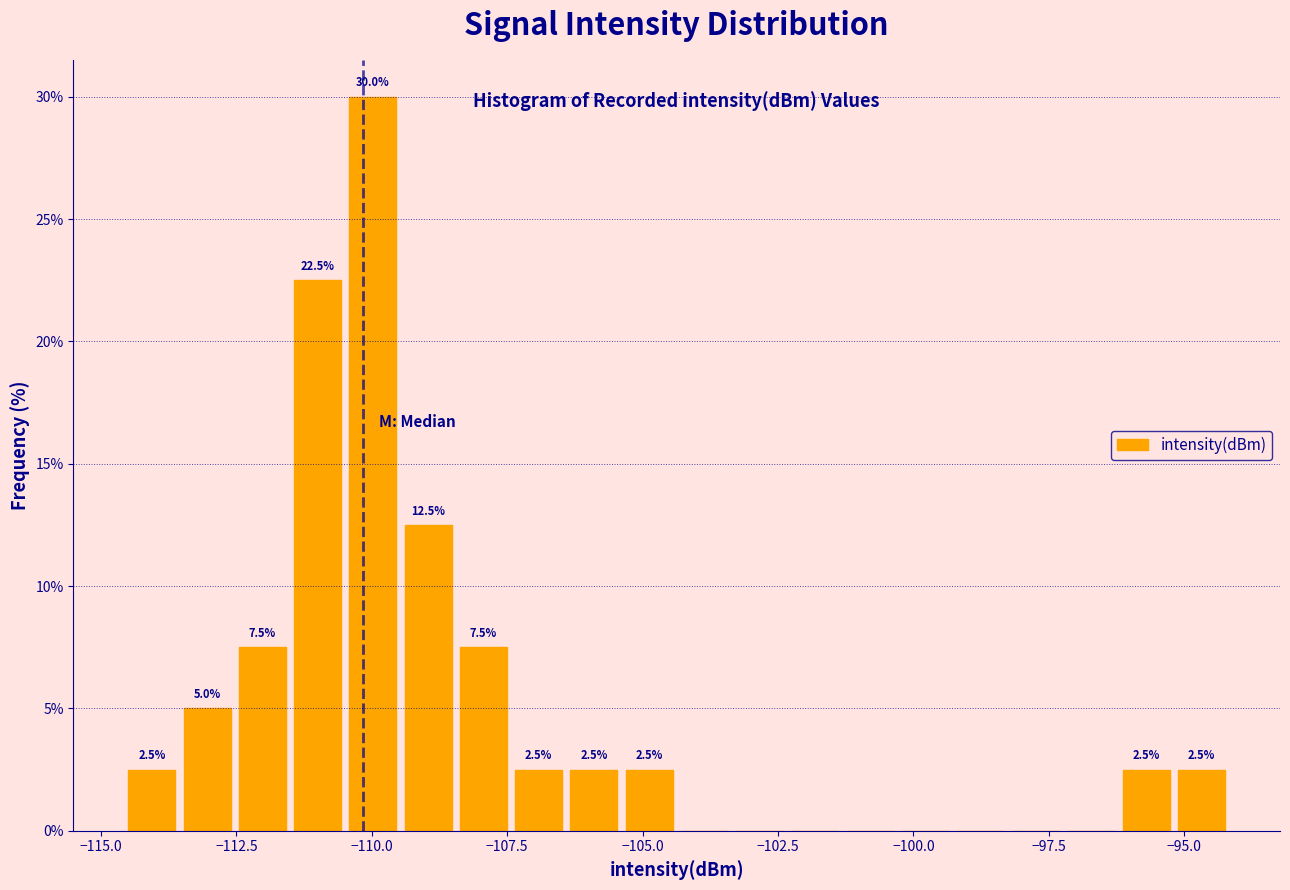

Read against the x-axis, roughly where is the centre of the tallest bar?

-110.0